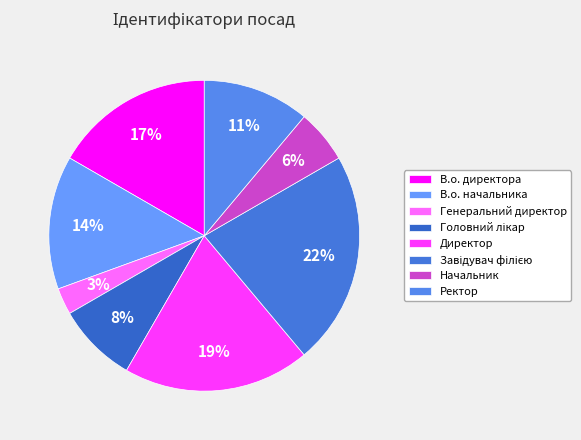

To the nearest percent, what portion does Начальник represent?

6%